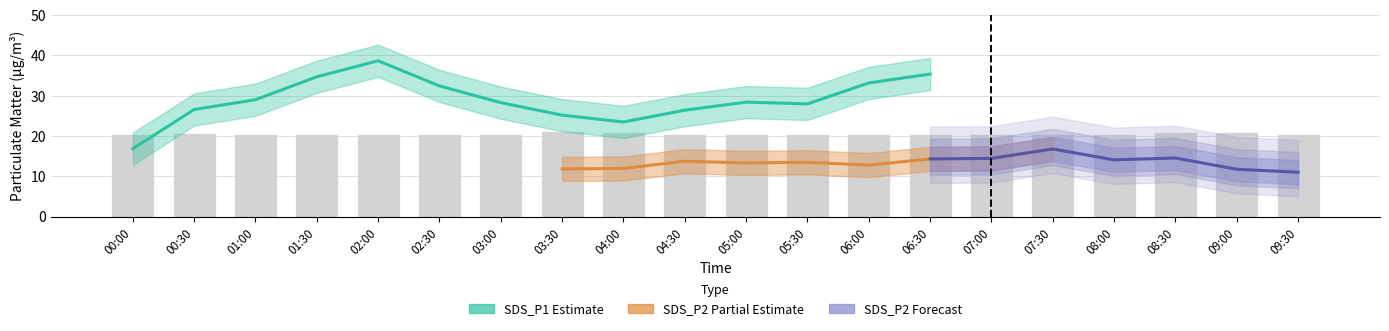

Approximately how many times larger is the value at 05:00 compared to 01:30?

1.0